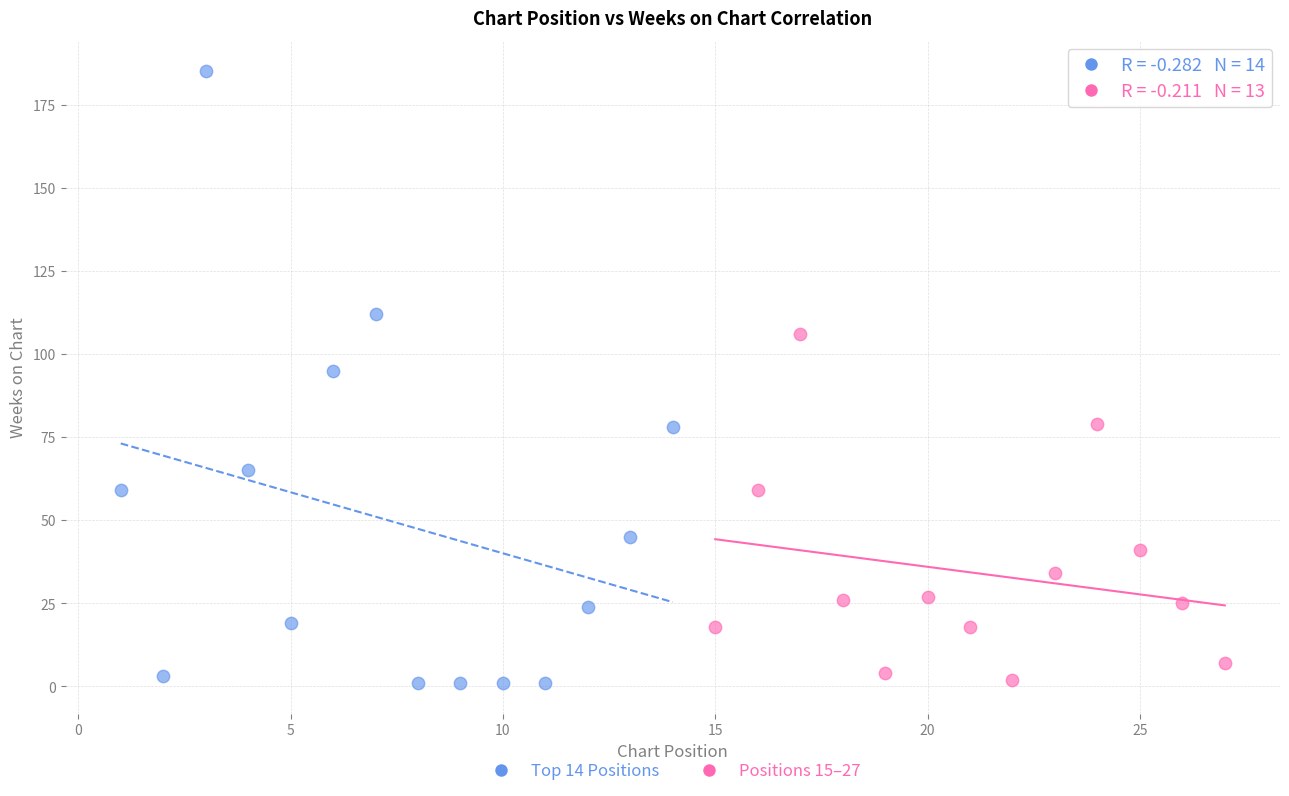

Which series contains the highest Y value?

Top 14 Positions